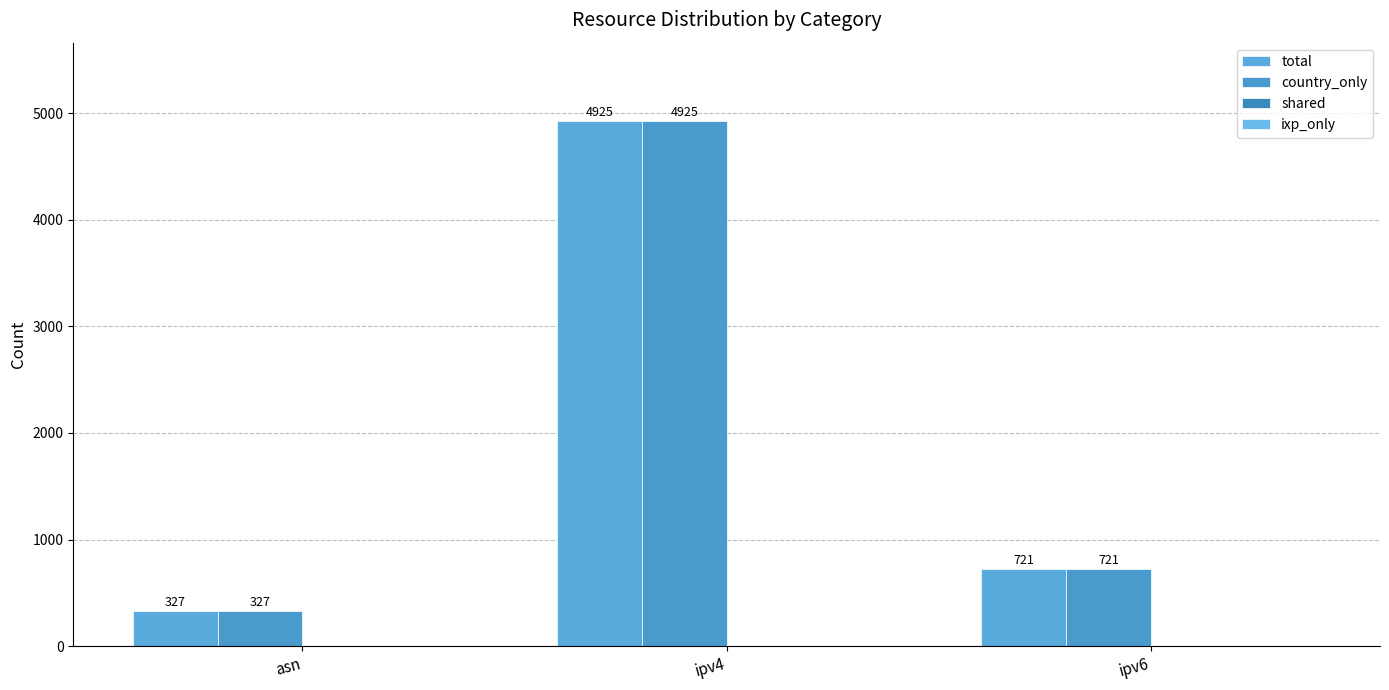

What position from the right is asn?

3